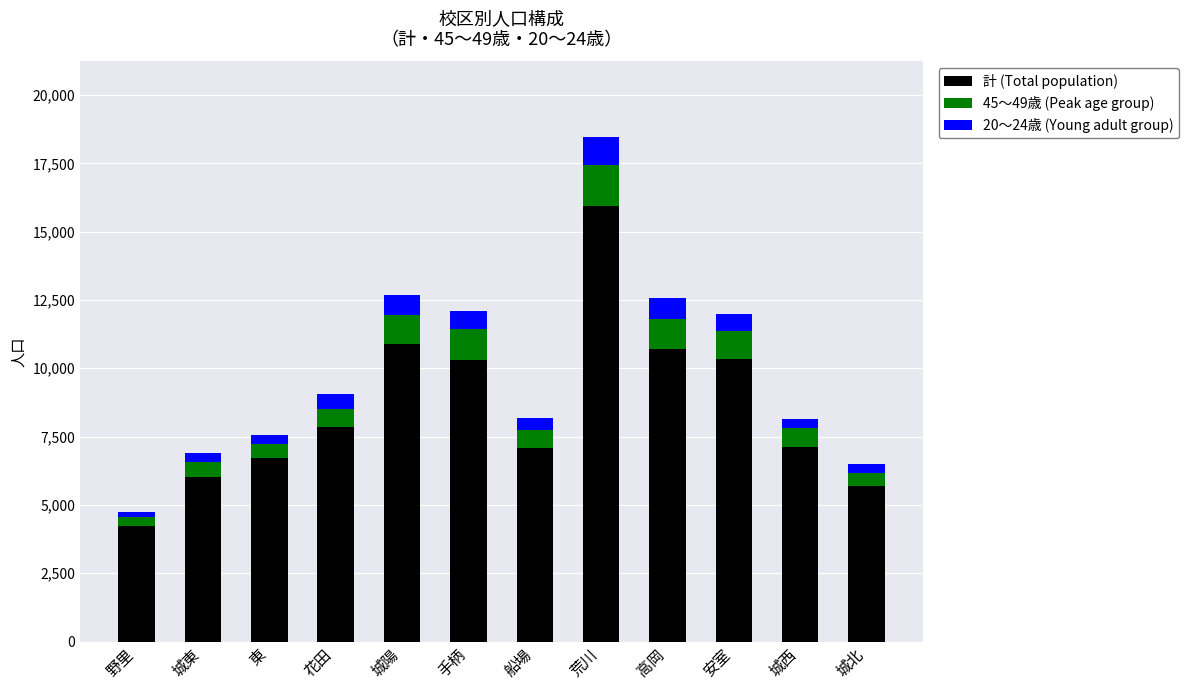

What is the lowest value of the 計 (Total population) series?

4232